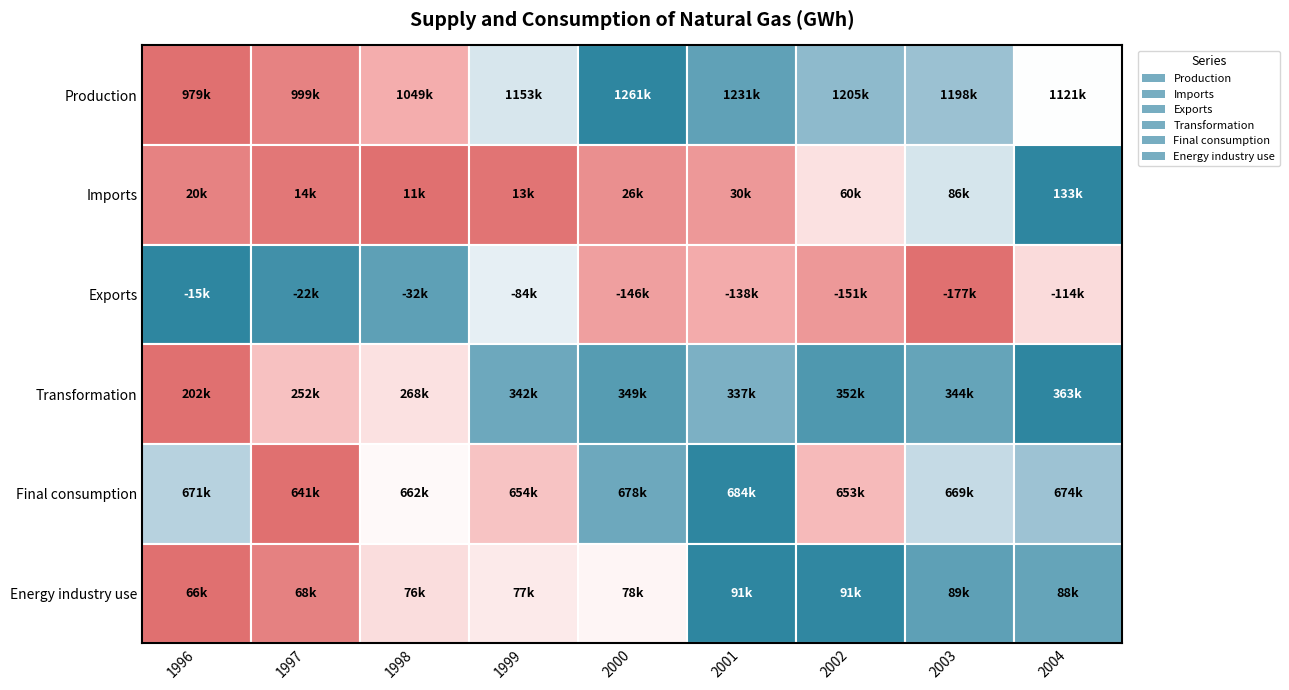

What is the sum of the Energy industry use values at 2003 and 2000?

166859